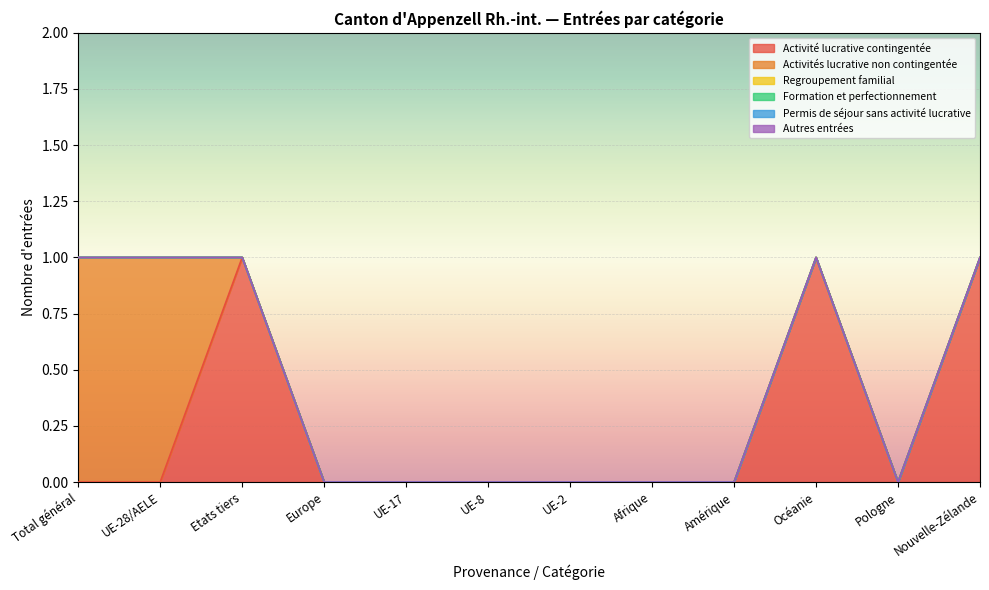

Reading left to right, transcribe all the data shown in this chart.

Activité lucrative contingentée: 0	0	1	0	0	0	0	0	0	1	0	1
Activités lucrative non contingentée: 1	1	0	0	0	0	0	0	0	0	0	0
Regroupement familial: 0	0	0	0	0	0	0	0	0	0	0	0
Formation et perfectionnement: 0	0	0	0	0	0	0	0	0	0	0	0
Permis de séjour sans activité lucrative: 0	0	0	0	0	0	0	0	0	0	0	0
Autres entrées: 0	0	0	0	0	0	0	0	0	0	0	0